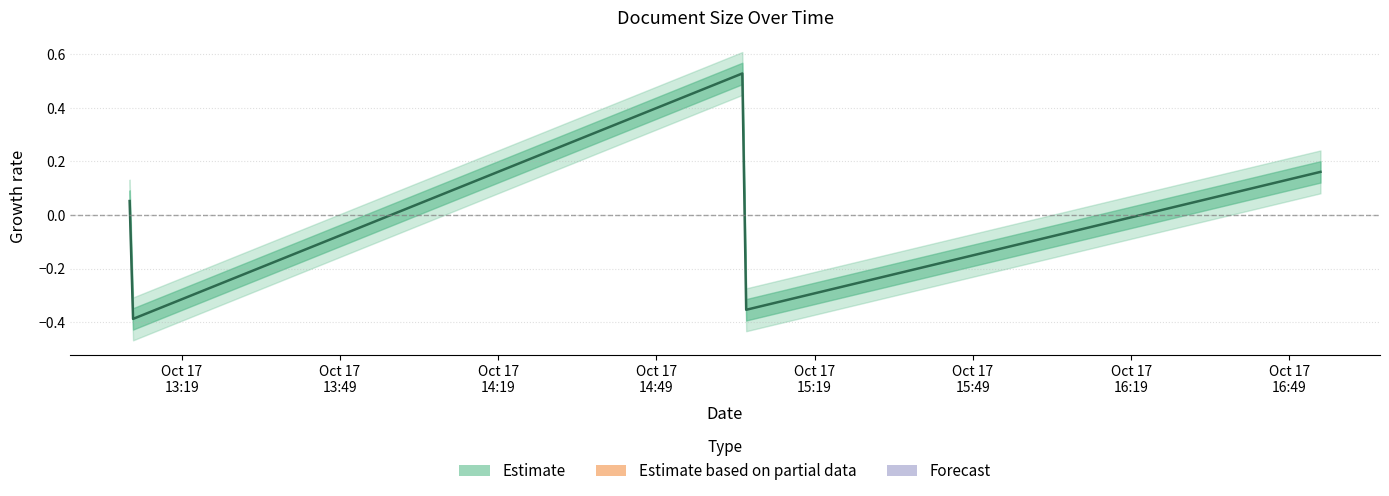

Reading left to right, list all the values displayed in this chart.

0.1	-0.4	0.5	-0.4	0.2